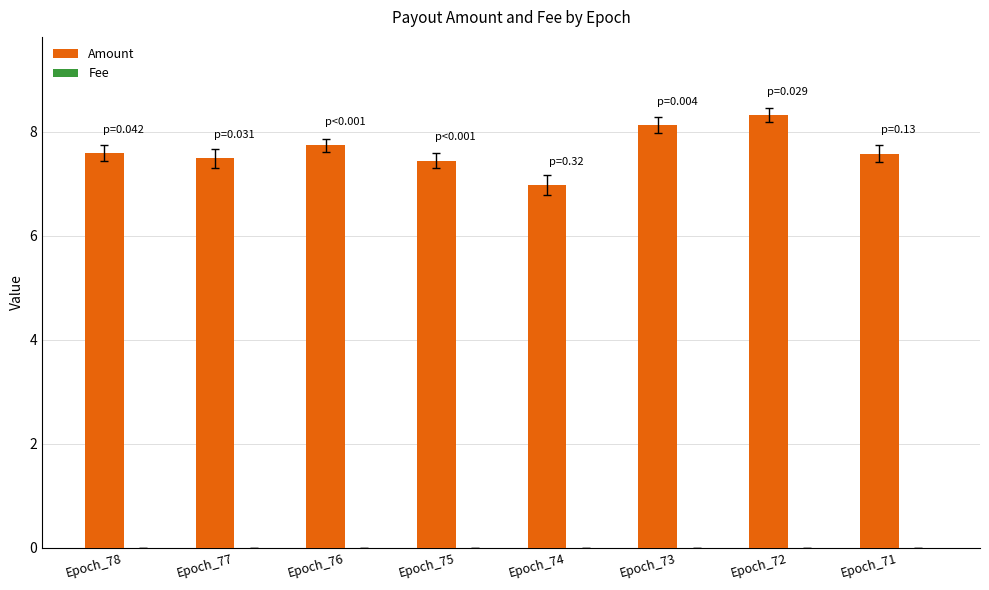

What is the total value across all series at Epoch_78?

7.6